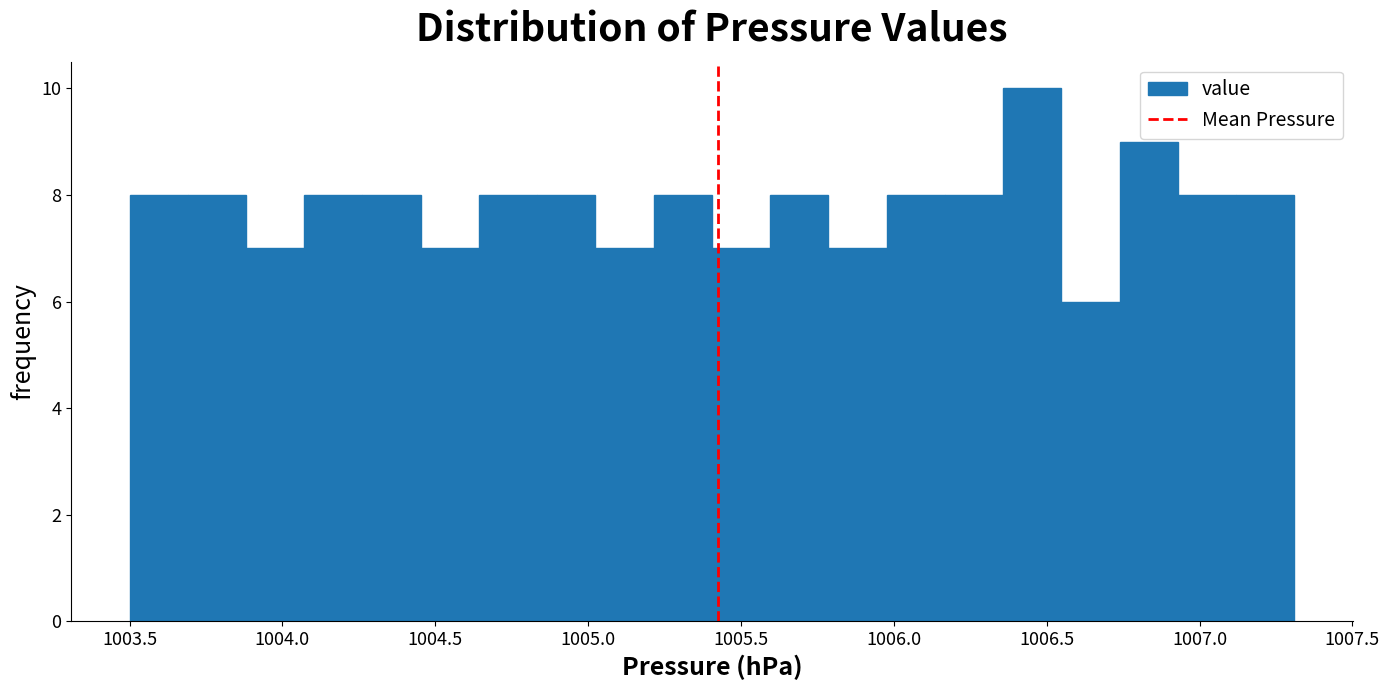

Read against the x-axis, roughly where is the centre of the tallest bar?

1006.45